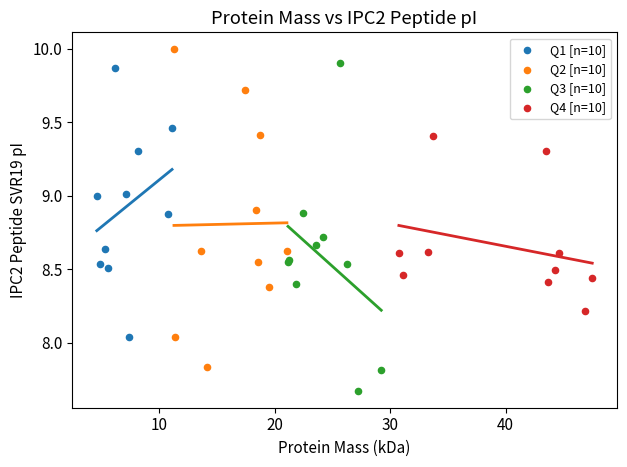

Which series contains the lowest Y value?

Q3 [n=10]